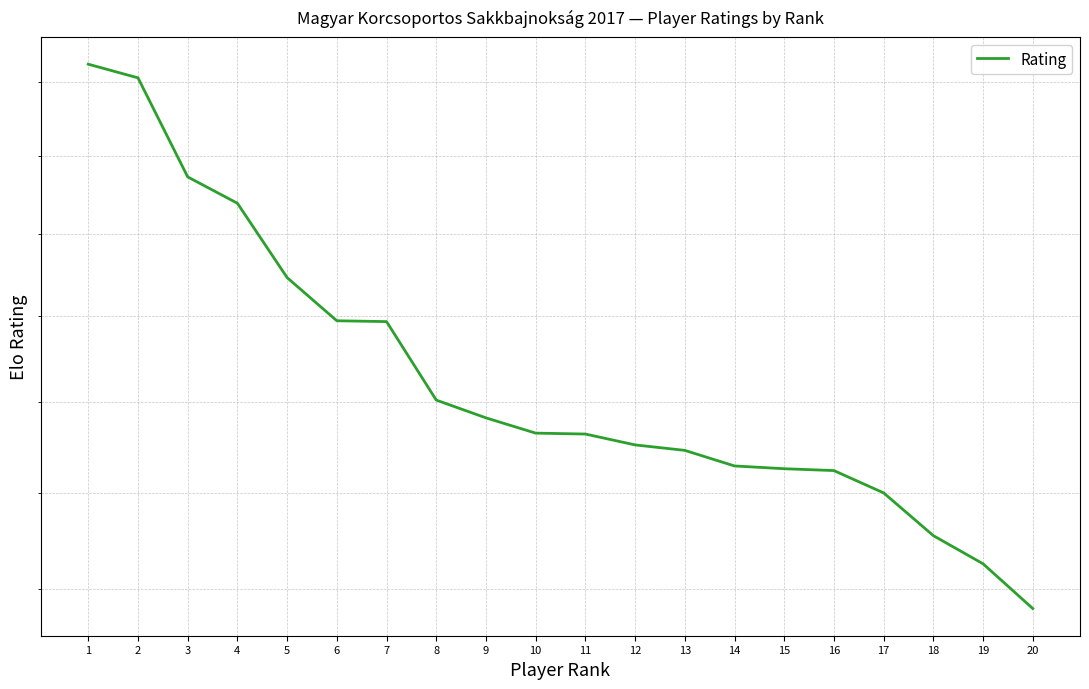

True or false: the data shows 1893 at 7.

True